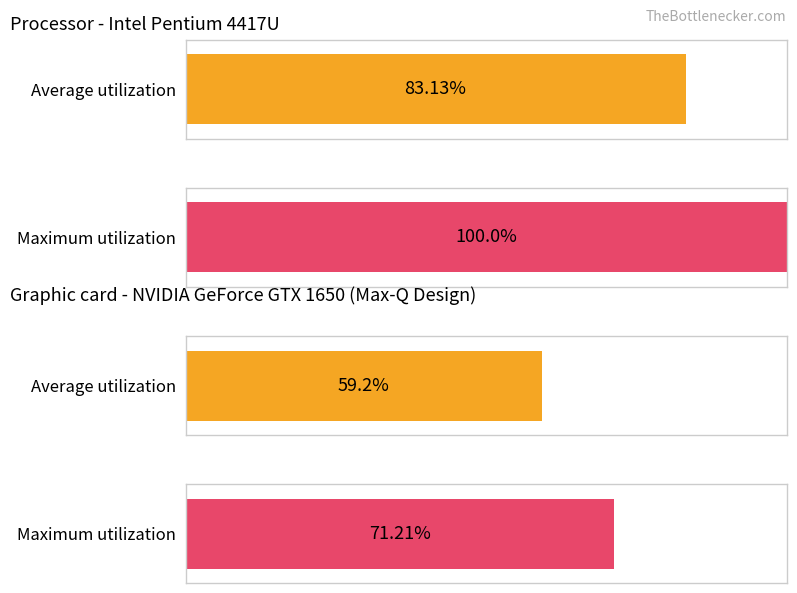

Is it true that Average utilization equals 47.7 at 22:00?

False